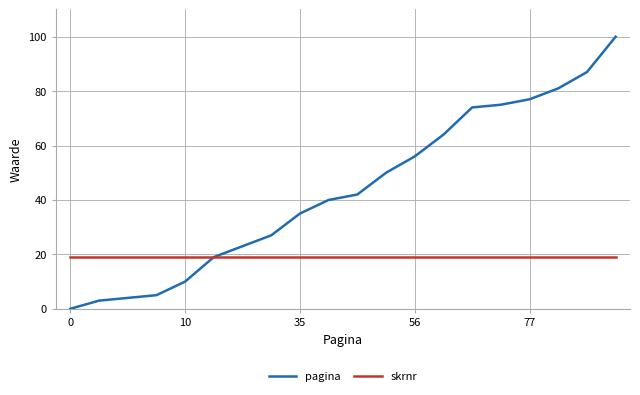

Which series has the largest range (max minus min)?

pagina